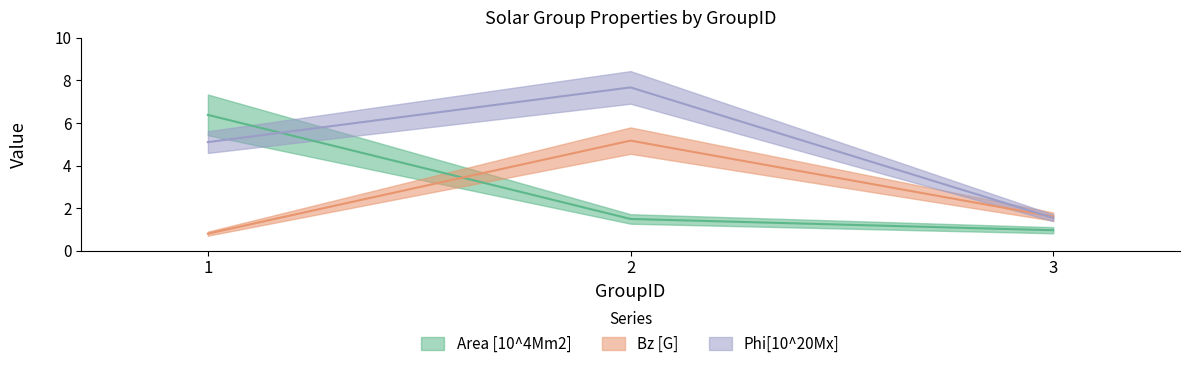

Which series has the widest spread of values?

Phi[10^20Mx]